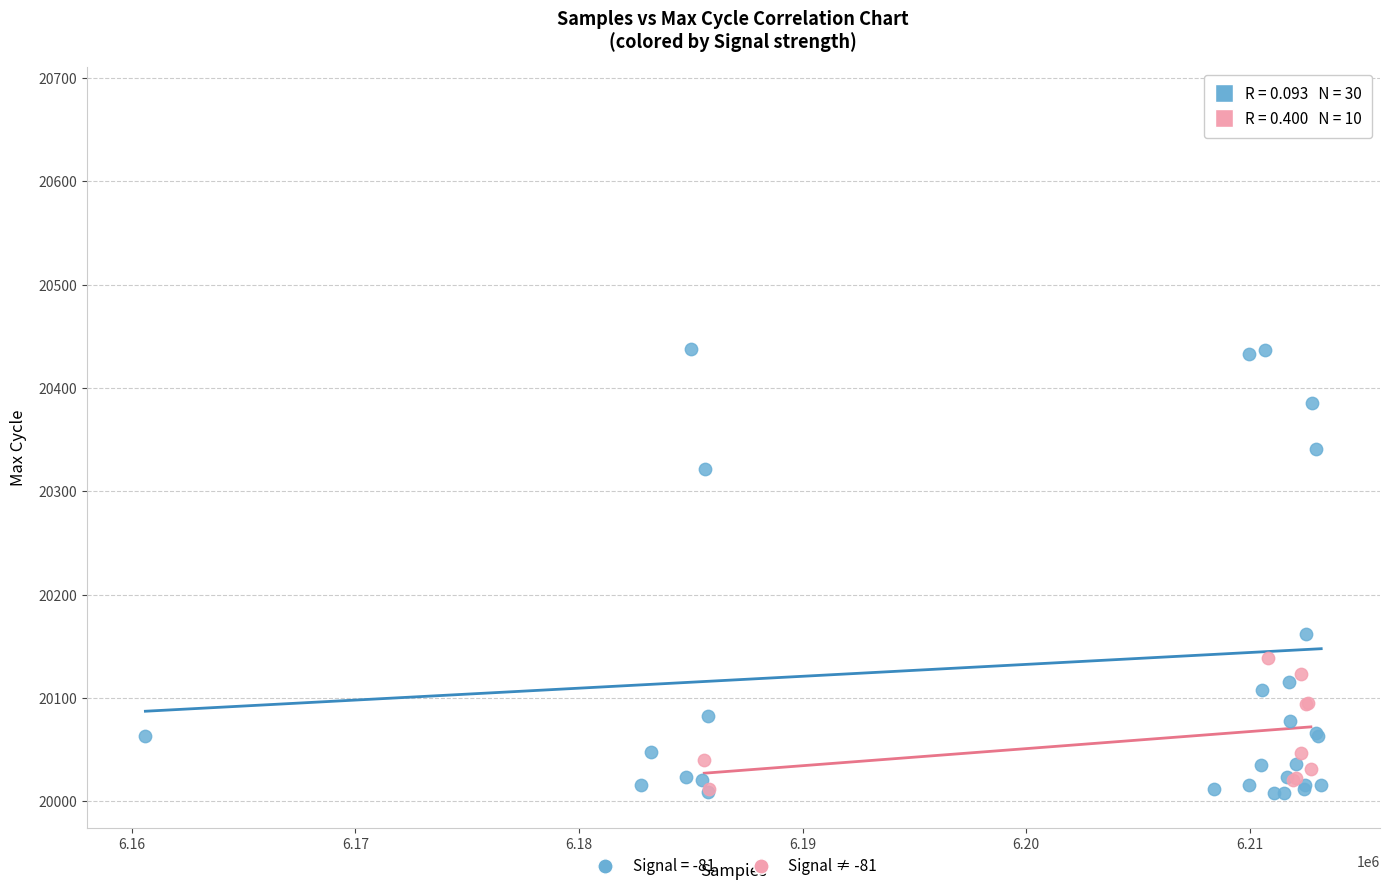

Which series has the largest Y range (max minus min)?

Signal = -81